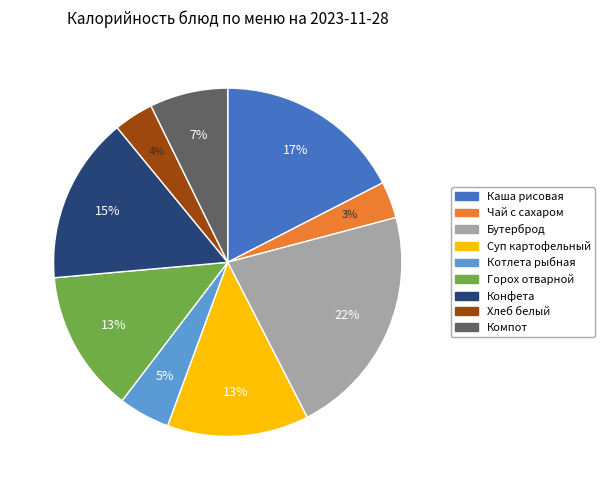

Is there any slice that represents more than half of the pie?

No